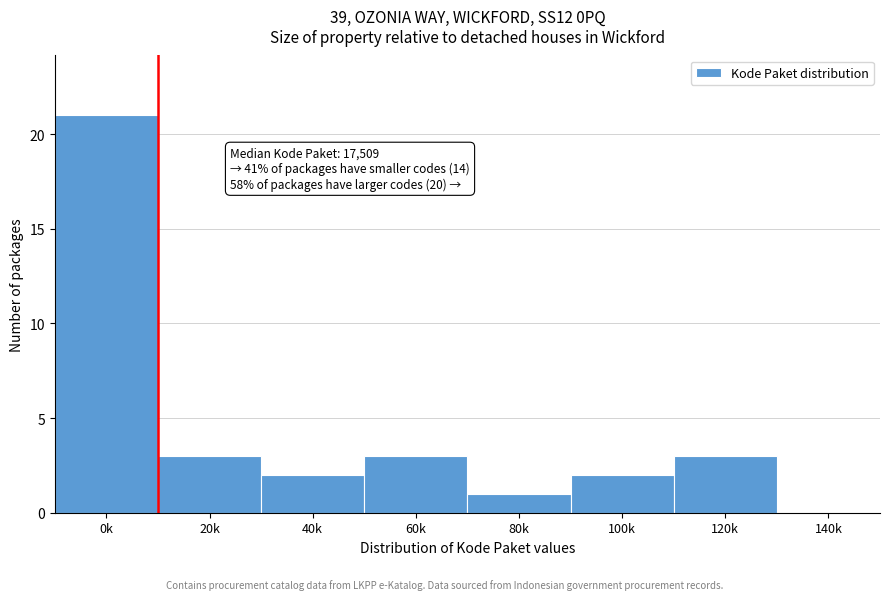

Reading left to right, what are all the values shown in this chart?

0k=21	20k=3	40k=2	60k=3	80k=1	100k=2	120k=3	140k=0